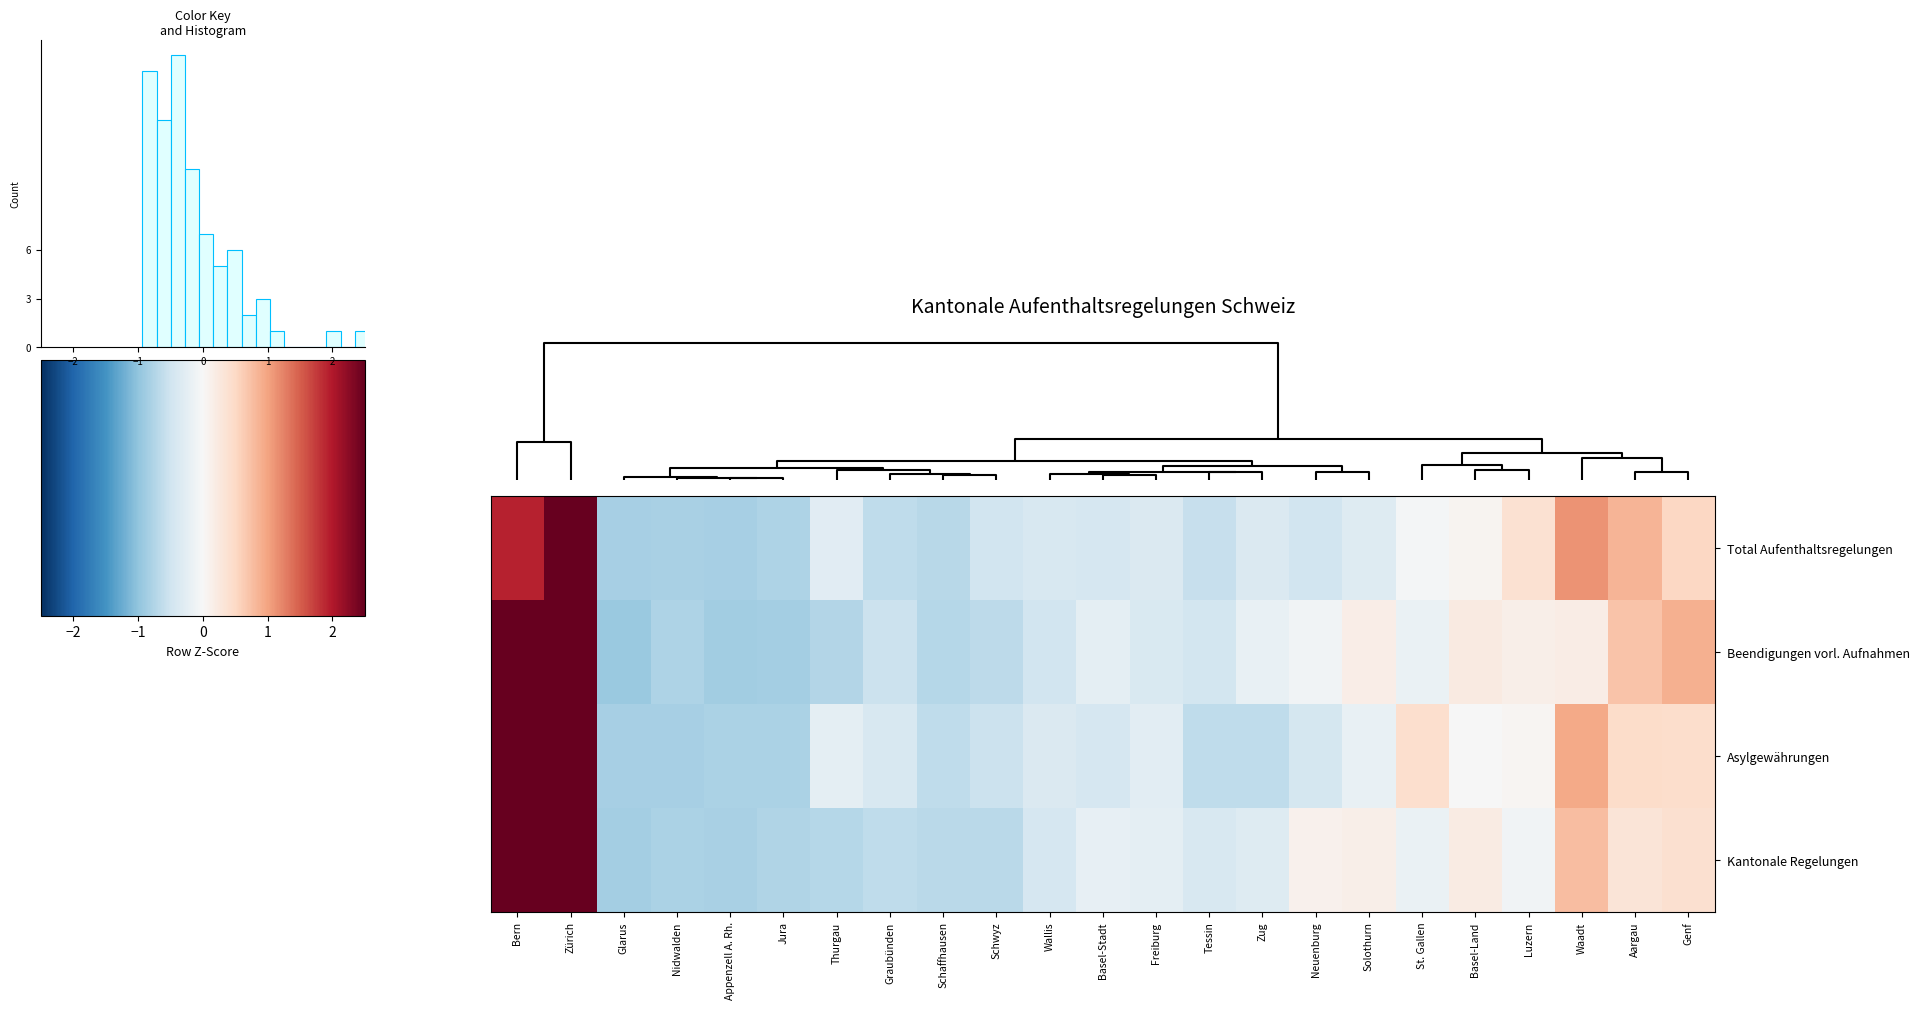

List the series in order of their peak value, lowest first.

row_1, row_3, row_2, row_0